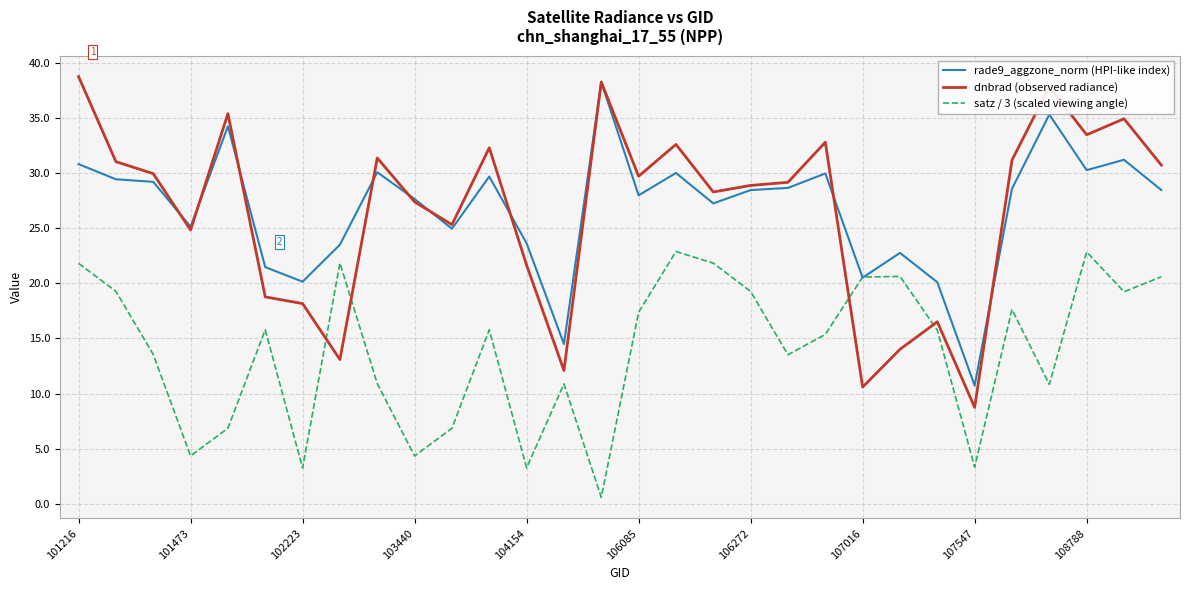

Which series ends up on top after the final intersection of satz / 3 (scaled viewing angle) and dnbrad (observed radiance)?

dnbrad (observed radiance)